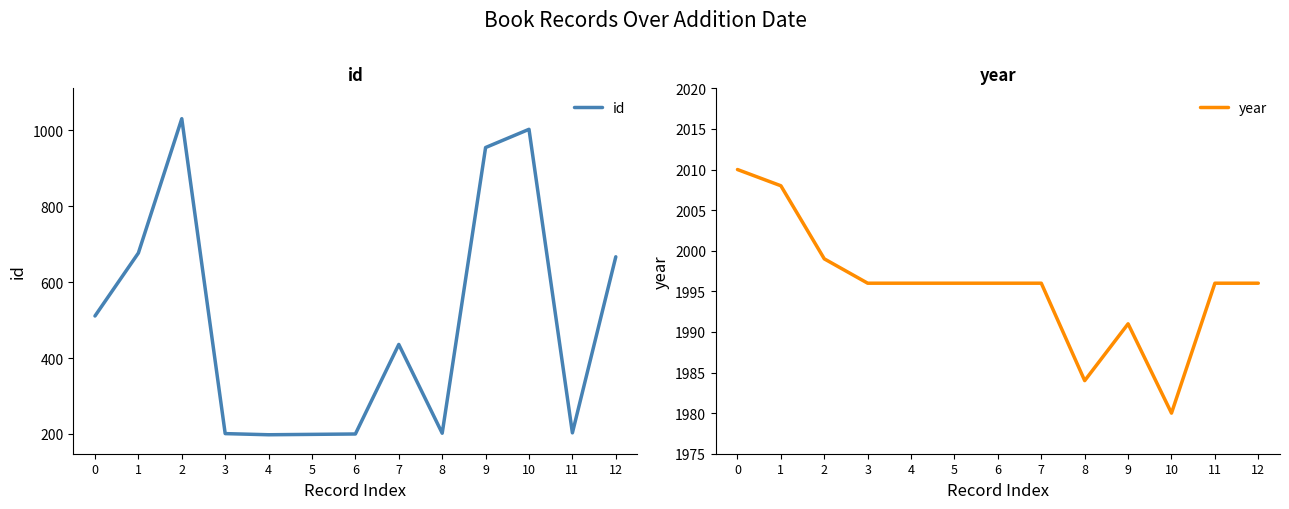

Is the value of year at 9 greater than the value of id at 8?

Yes